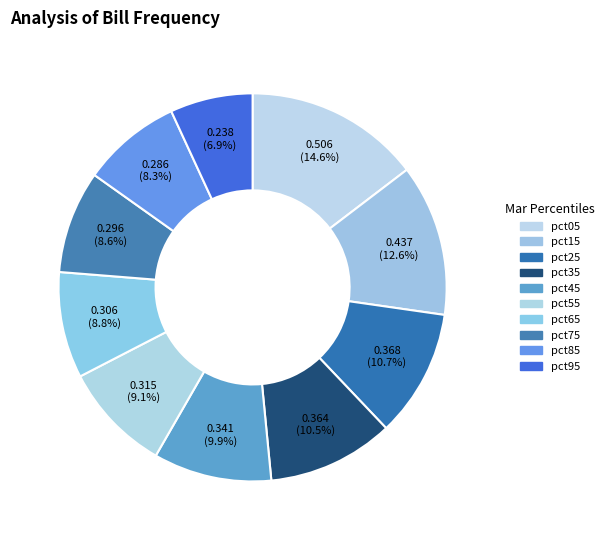

Which category has the biggest portion of the pie?

pct05